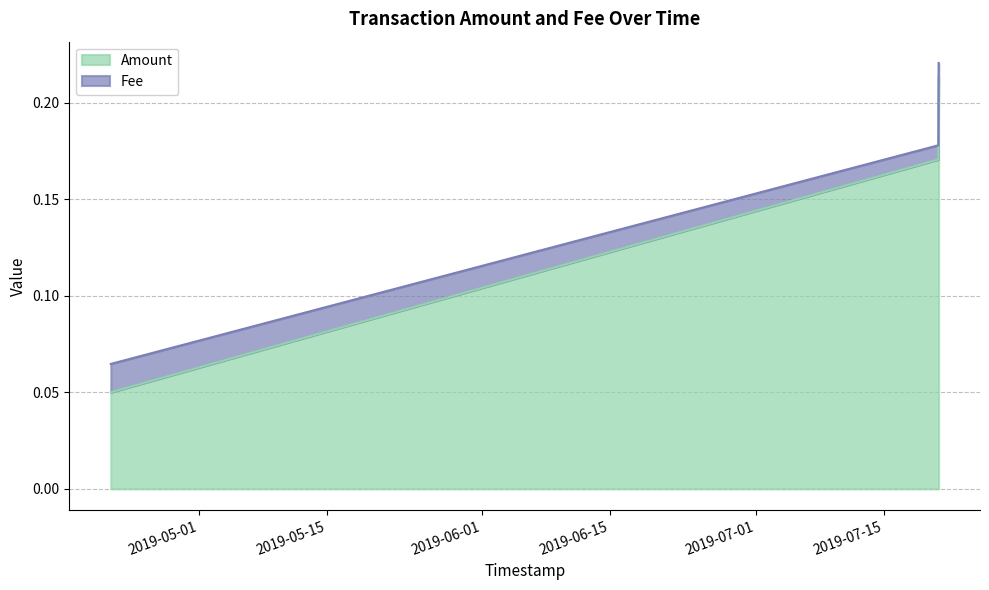

True or false: the data shows 0.2 at 2019-07-20 23:47:19.

True